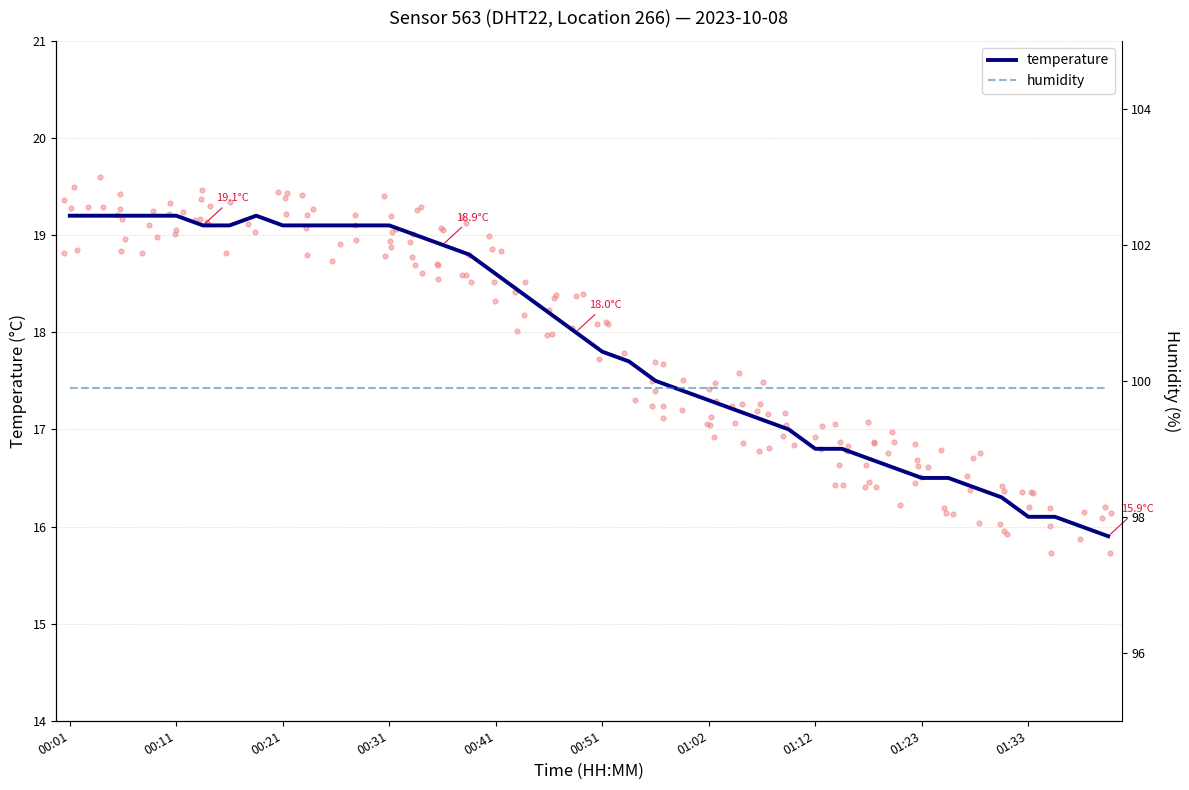

What is the total value across all series at 37?

116.0